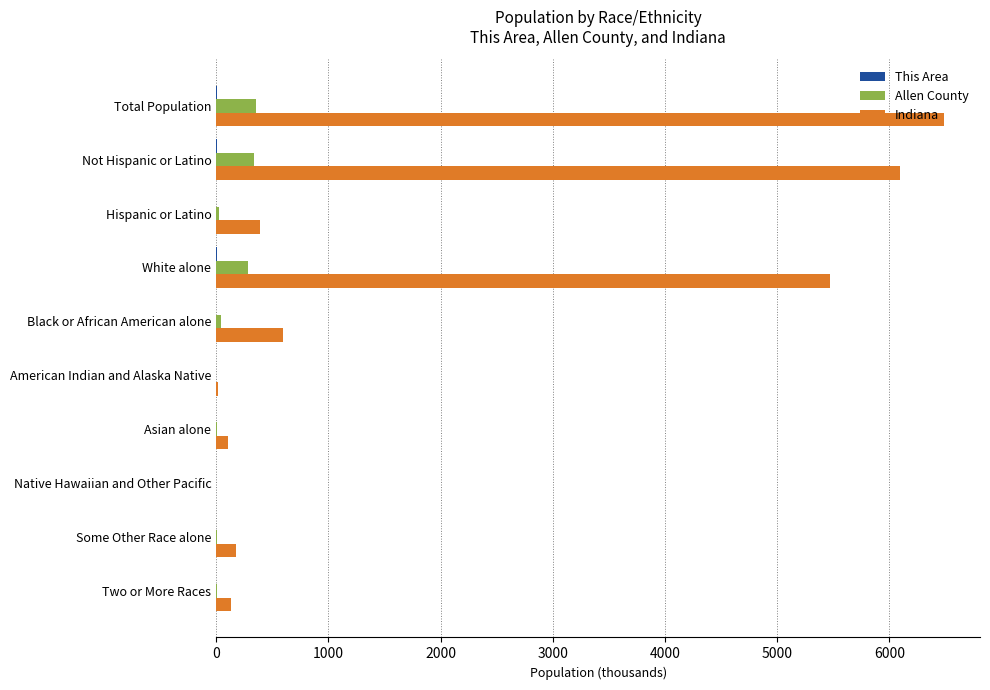

Which series has the largest total across all categories?

Indiana